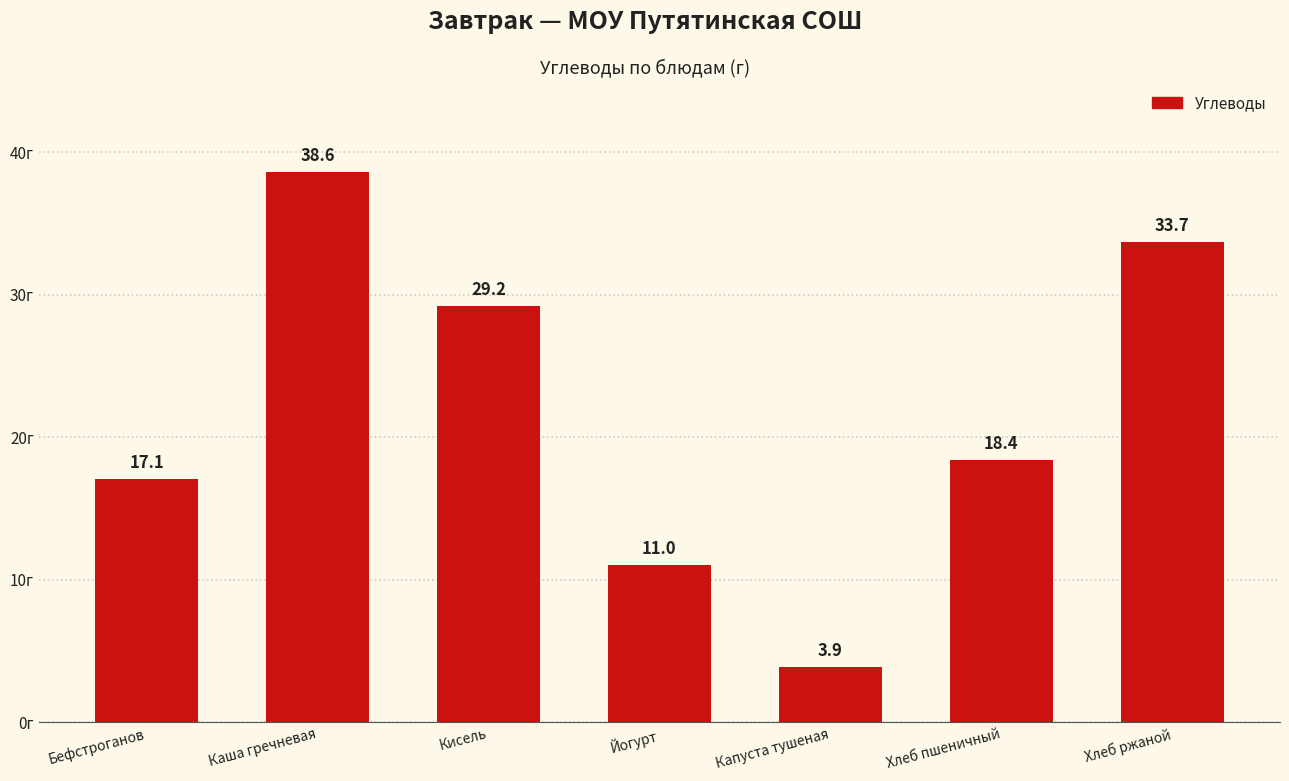

List the labels in order of value, smallest first.

Капуста тушеная, Йогурт, Бефстроганов, Хлеб пшеничный, Кисель, Хлеб ржаной, Каша гречневая